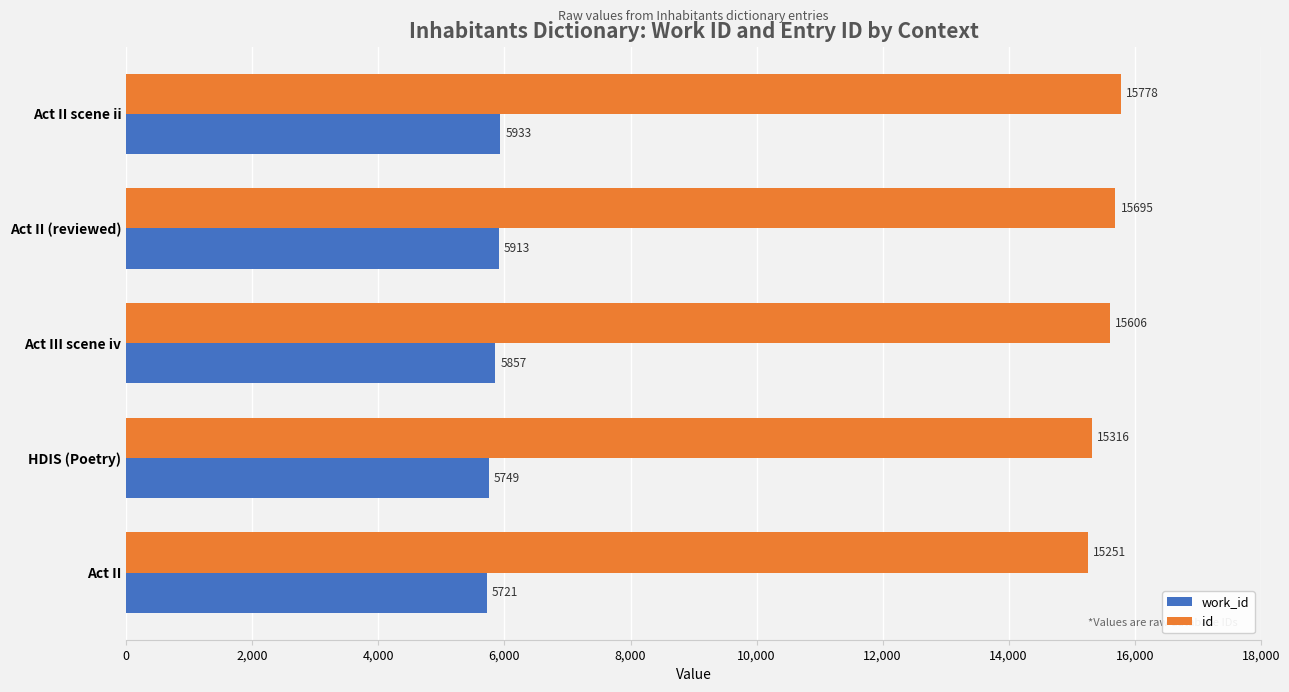

True or false: id has a value of 15695 at Act II (reviewed).

True